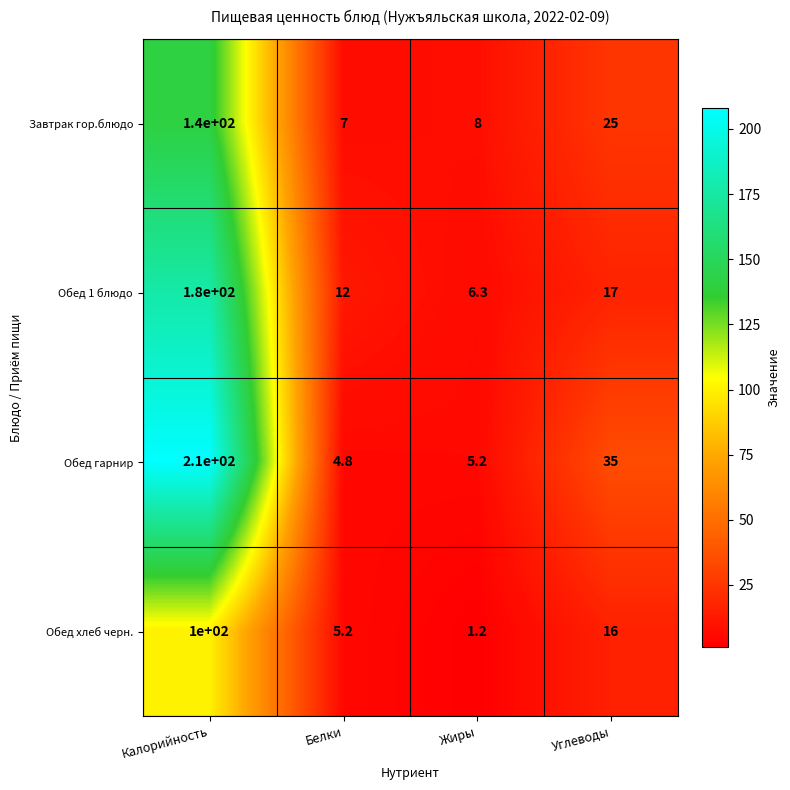

How many series are shown in this chart?

4